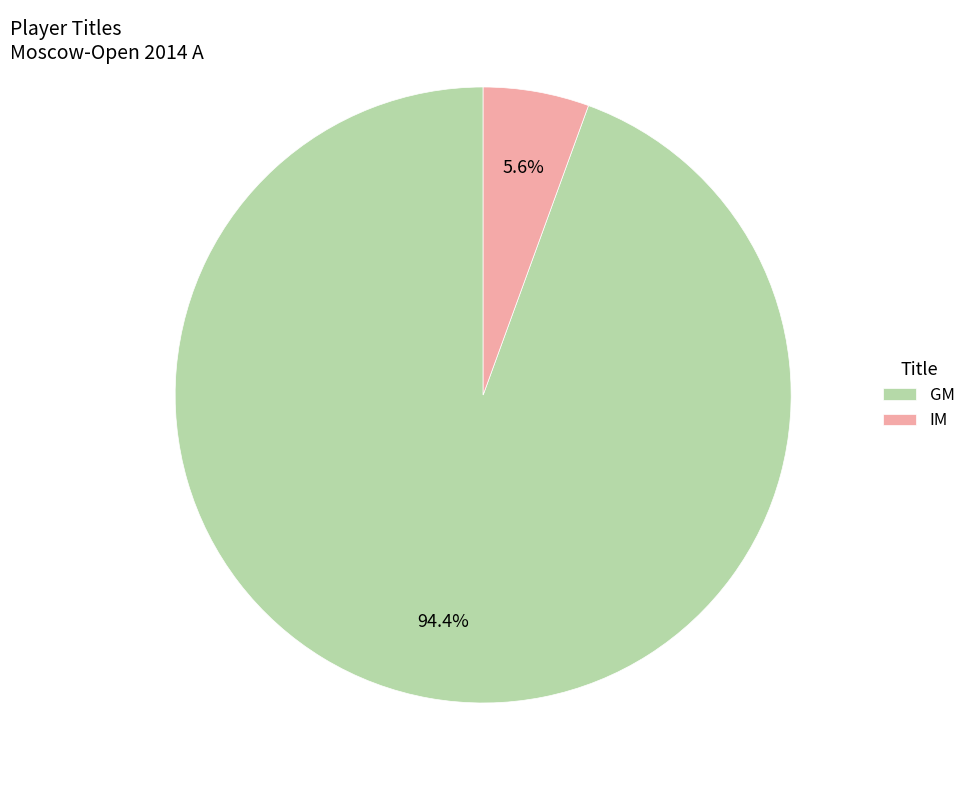

What is the total percentage of GM and IM?

100.0%